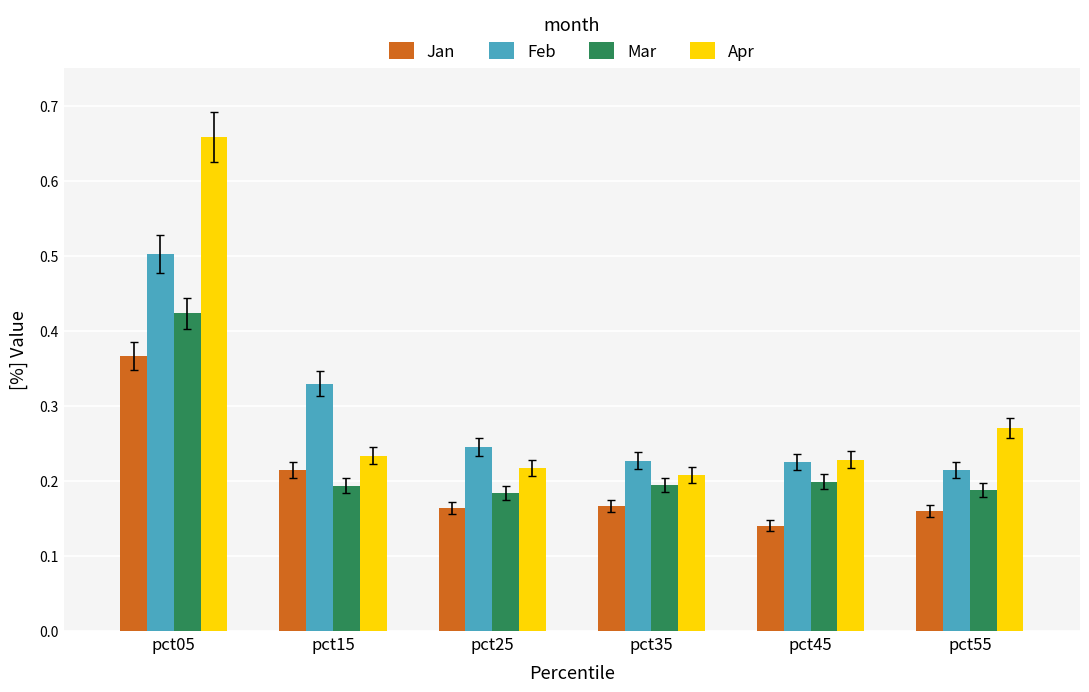

At which label does Feb reach its minimum?

pct55